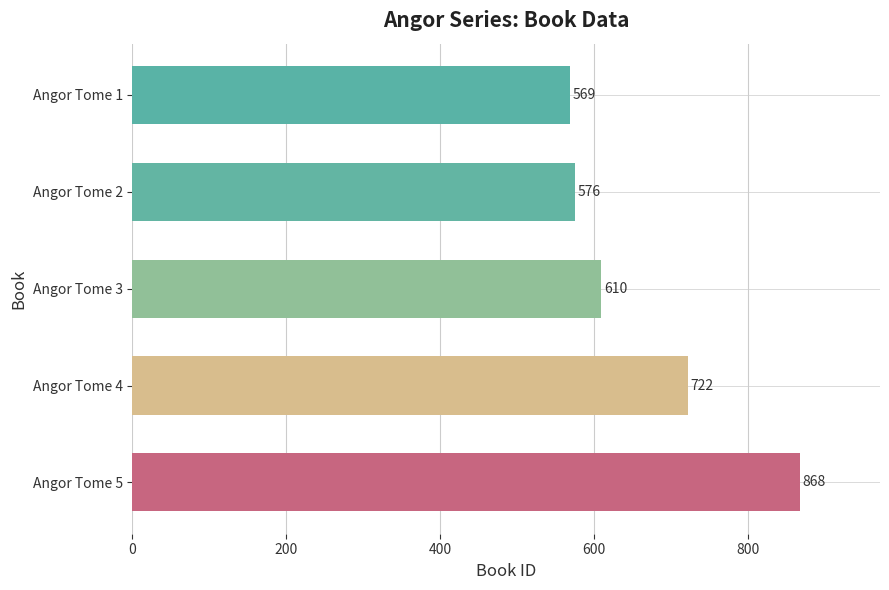

List the labels in order of value, largest first.

Angor Tome 5, Angor Tome 4, Angor Tome 3, Angor Tome 2, Angor Tome 1